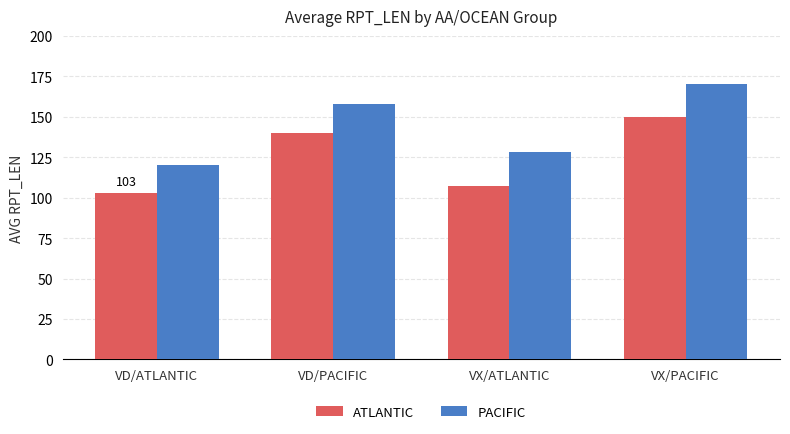

At which label is ATLANTIC closest to 126?

VD/PACIFIC